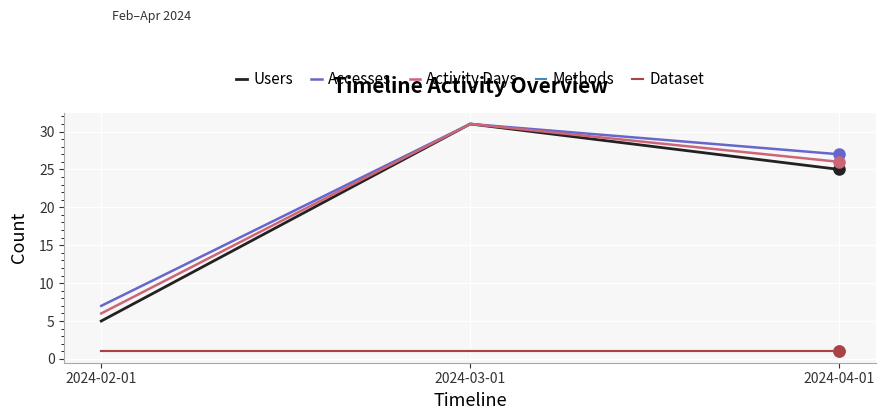

What is the value of the Dataset point at the 3rd from the left?

1